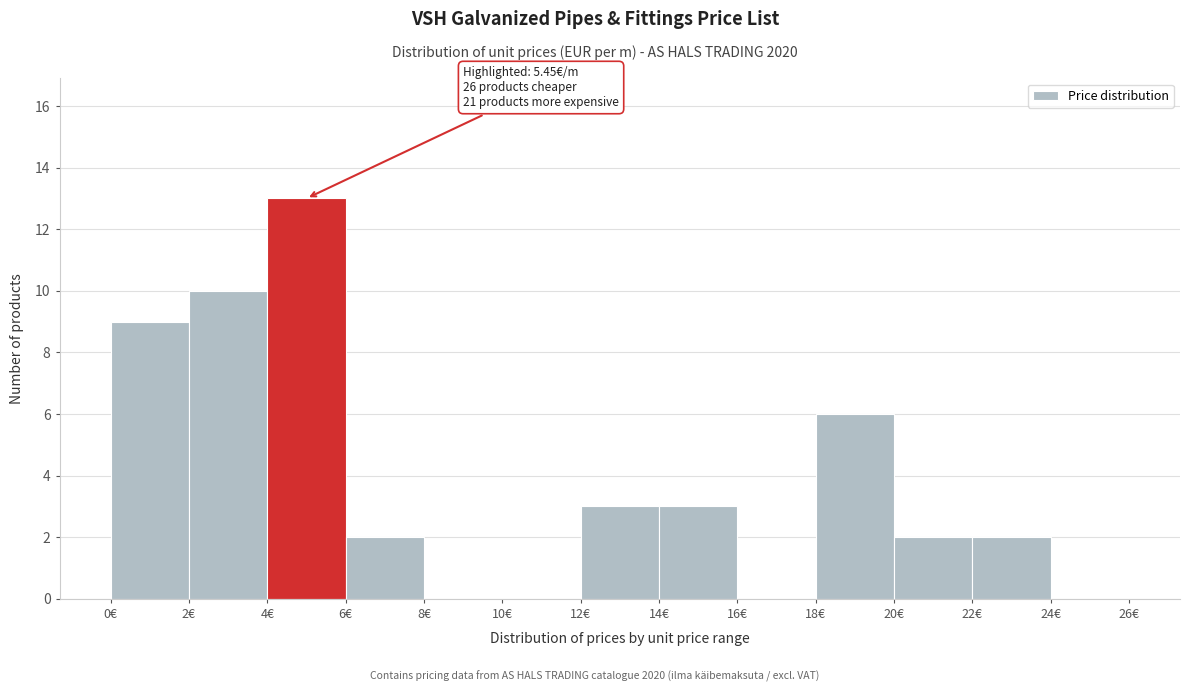

Over which range of the x-axis is the bar tallest?

4 to 6